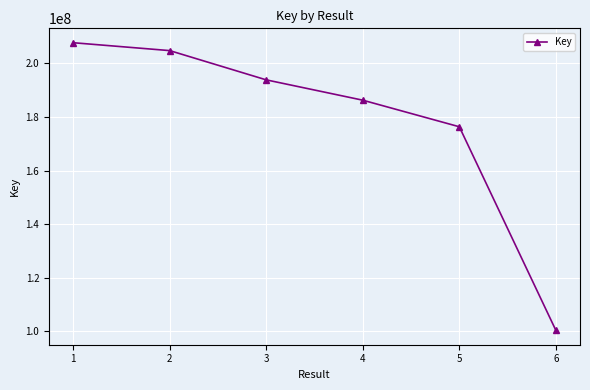

What is the difference between the maximum and minimum values?

107340426